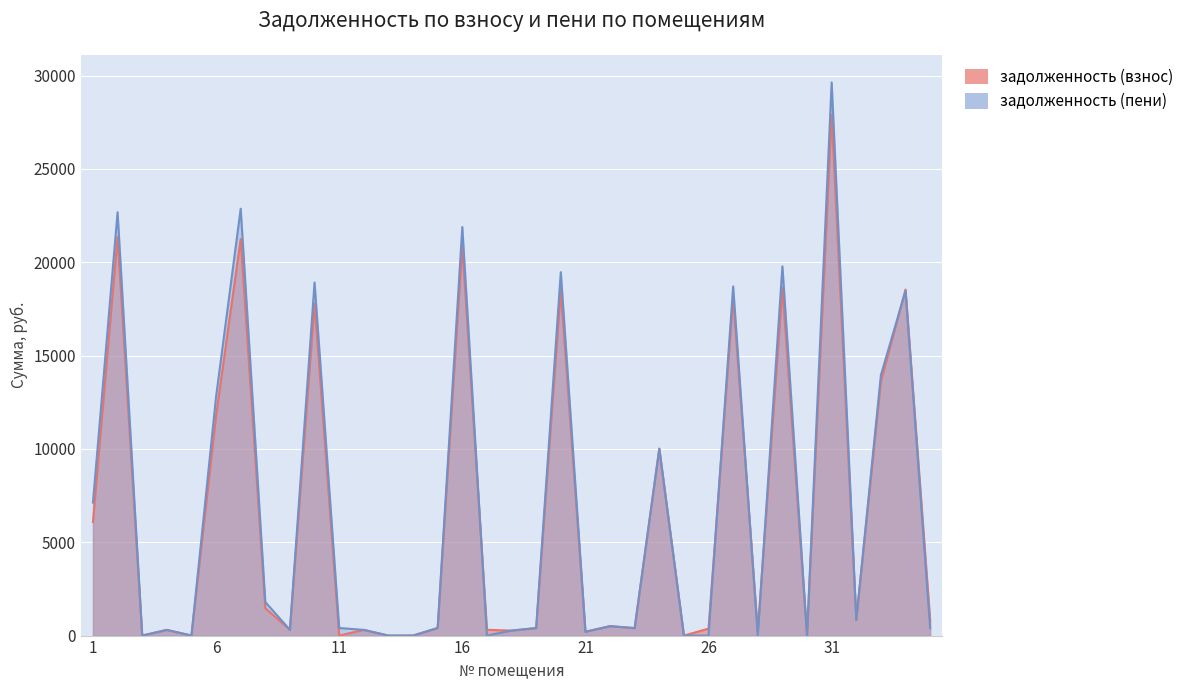

What is the sum of the задолженность (пени) values at 9 and 19?

710.4